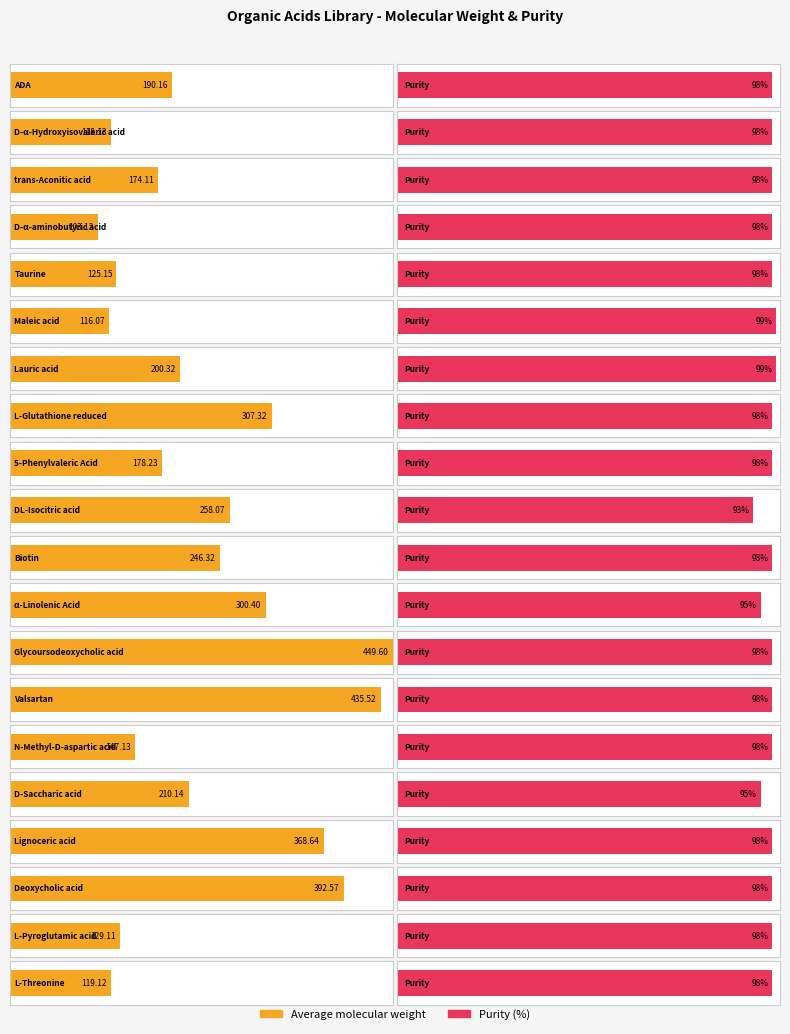

What position from the left is Lauric acid?

7